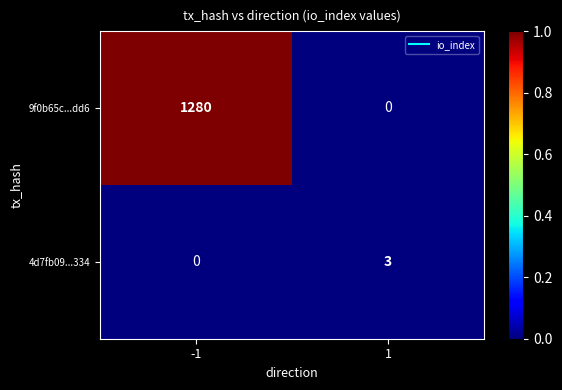

Reading right to left, extract all data points from this chart.

9f0b65c...dd6: 1=0	-1=1280
4d7fb09...334: 1=3	-1=0